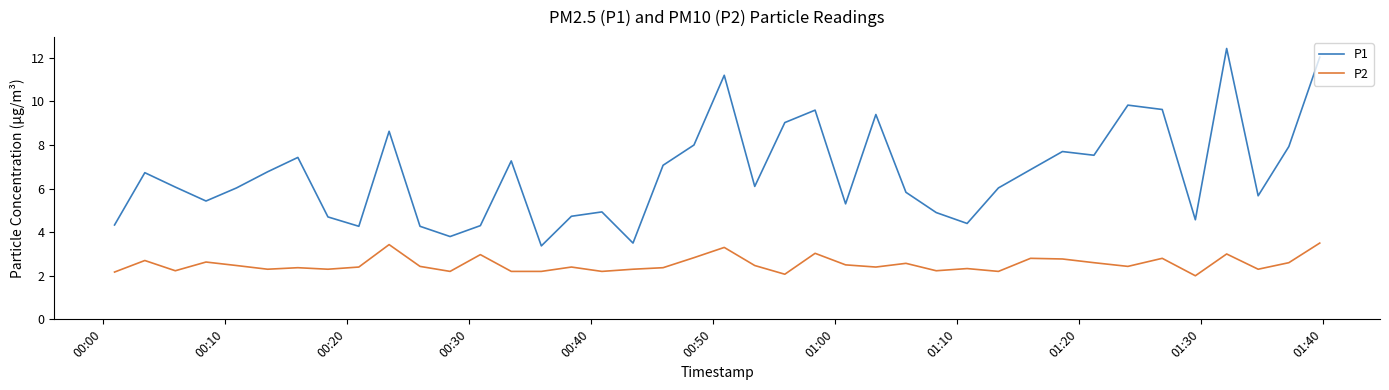

Which series has the largest total across all categories?

P1